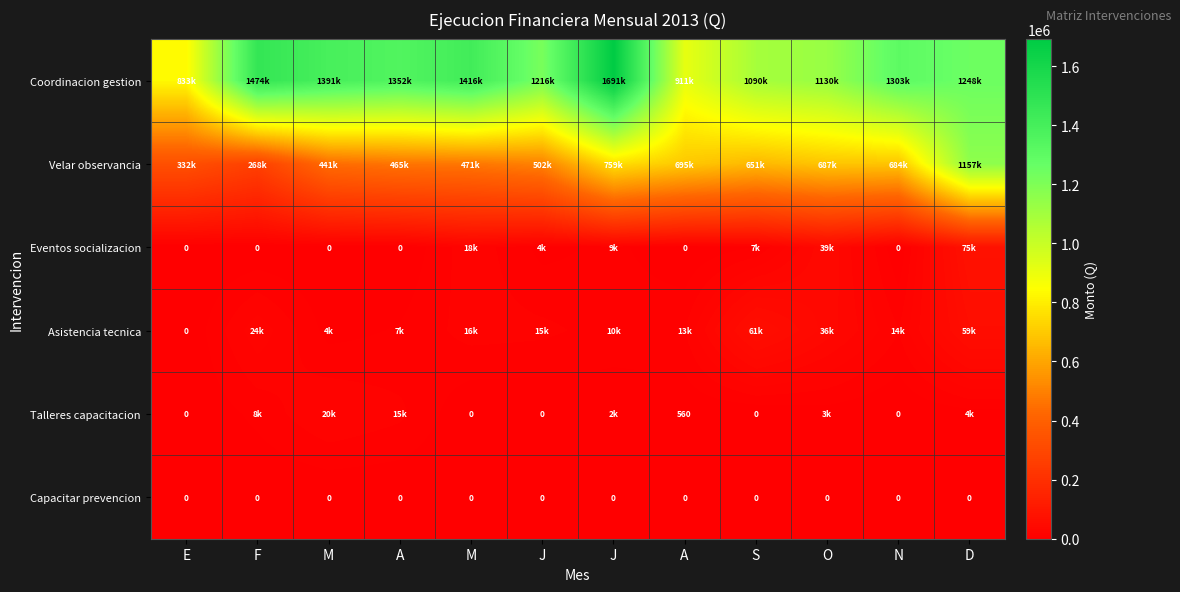

Where does the Velar observancia series first go above 650655?

J